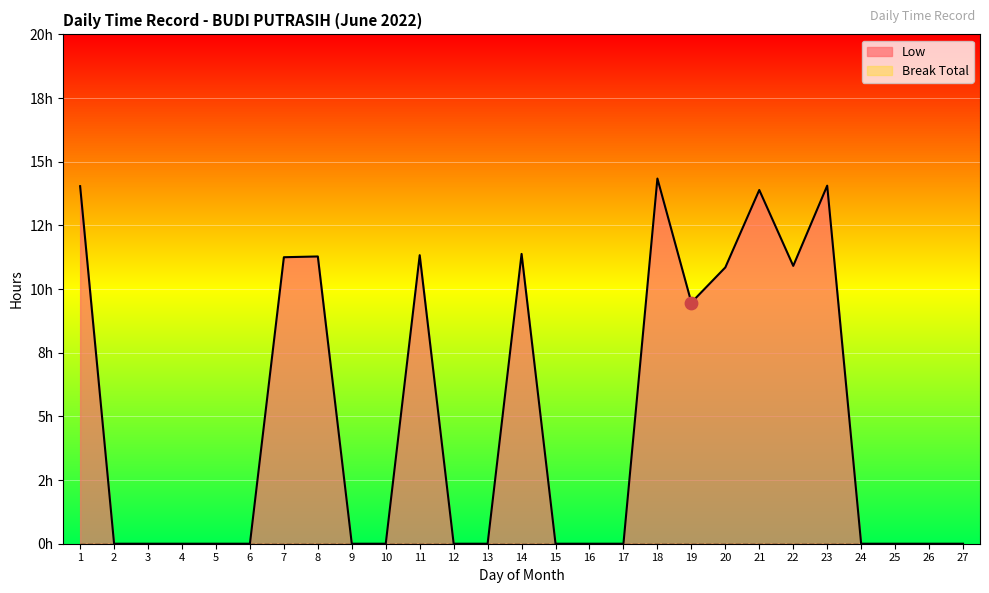

Which has a higher value, 1 or 8?

1